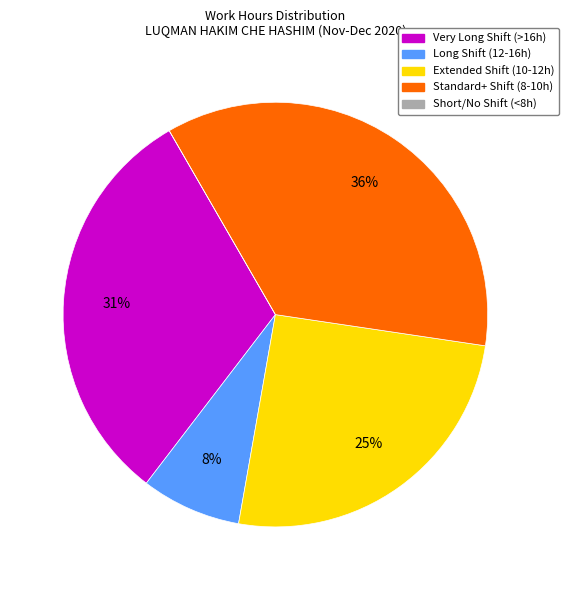

To the nearest percent, what is the average slice percentage?

20%